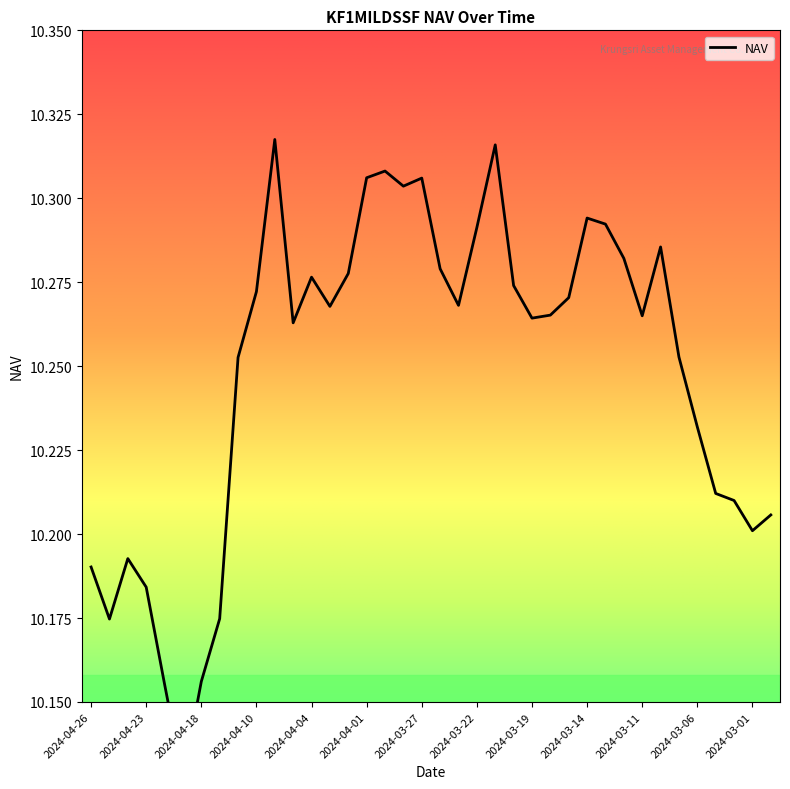

Reading left to right, what are all the values shown in this chart?

10.2	10.2	10.2	10.2	10.2	10.1	10.2	10.2	10.3	10.3	10.3	10.3	10.3	10.3	10.3	10.3	10.3	10.3	10.3	10.3	10.3	10.3	10.3	10.3	10.3	10.3	10.3	10.3	10.3	10.3	10.3	10.3	10.3	10.2	10.2	10.2	10.2	10.2